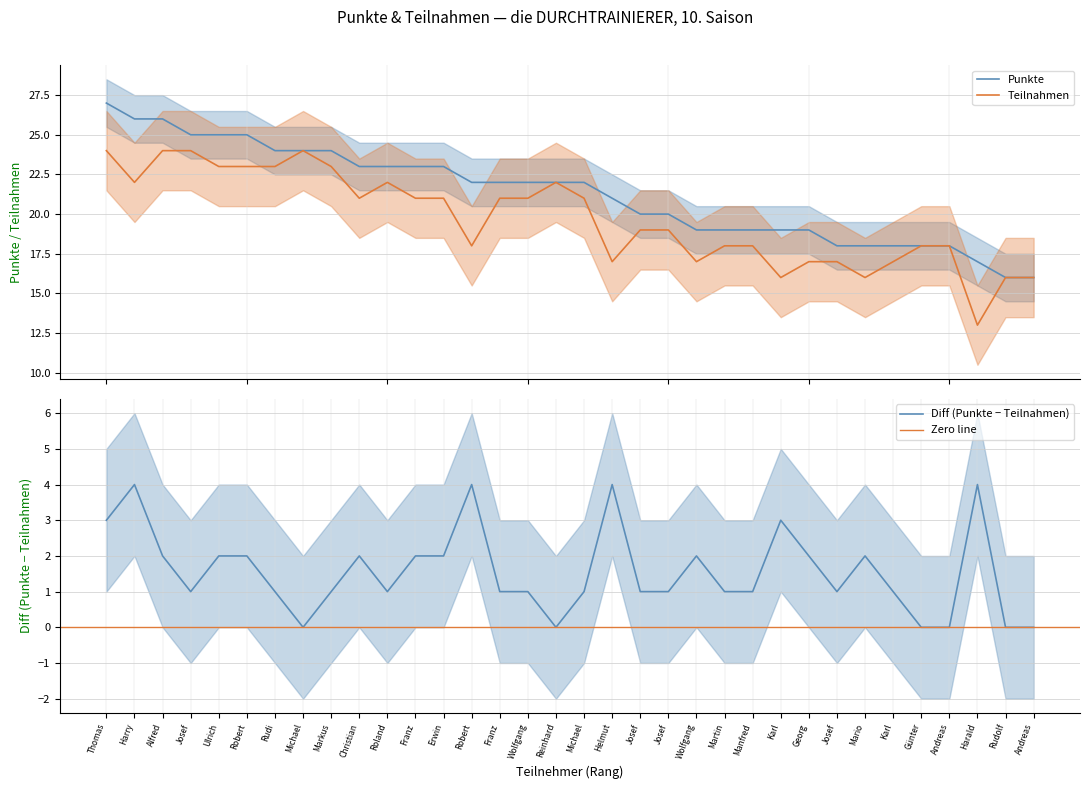

Which series has the largest range (max minus min)?

Punkte